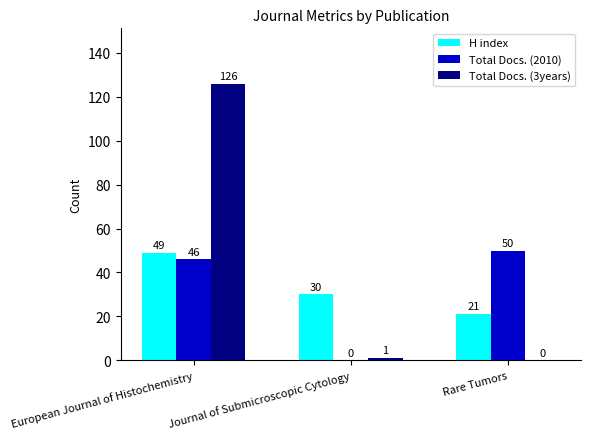

Reading right to left, list all the values displayed in this chart.

H index: 21	30	49
Total Docs. (2010): 50	0	46
Total Docs. (3years): 0	1	126